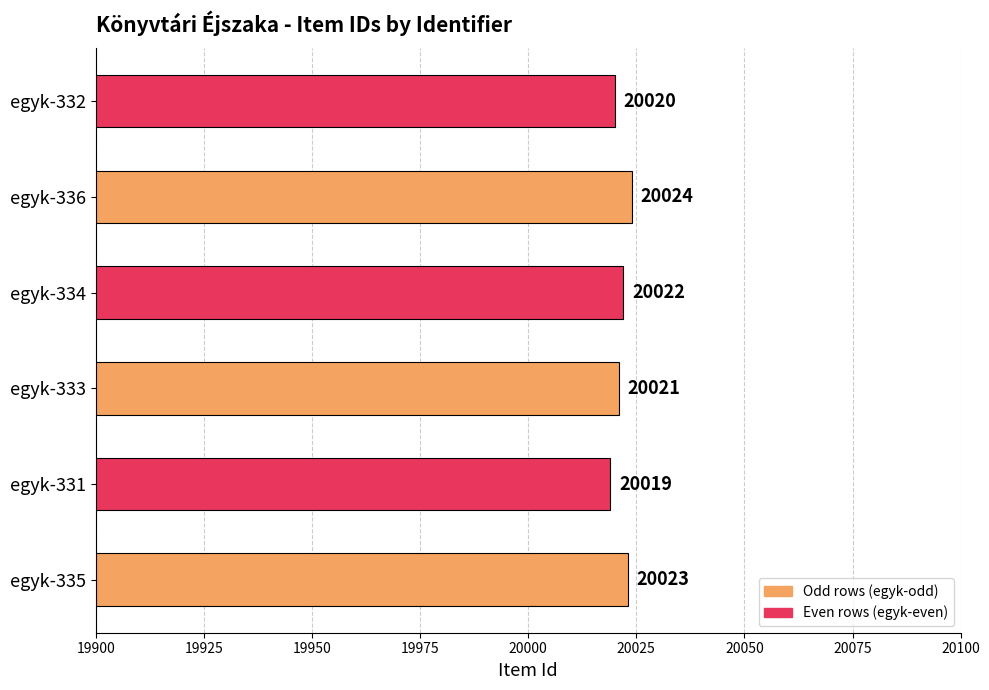

List the labels in order of value, smallest first.

egyk-331, egyk-332, egyk-333, egyk-334, egyk-335, egyk-336